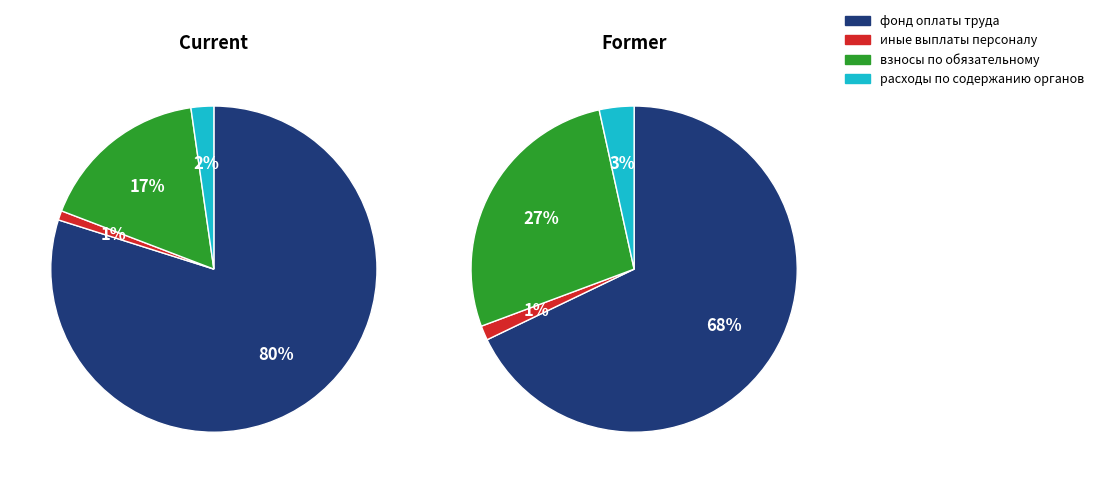

What is the total percentage of расходы по содержанию органов and взносы по обязательному?

19.2%